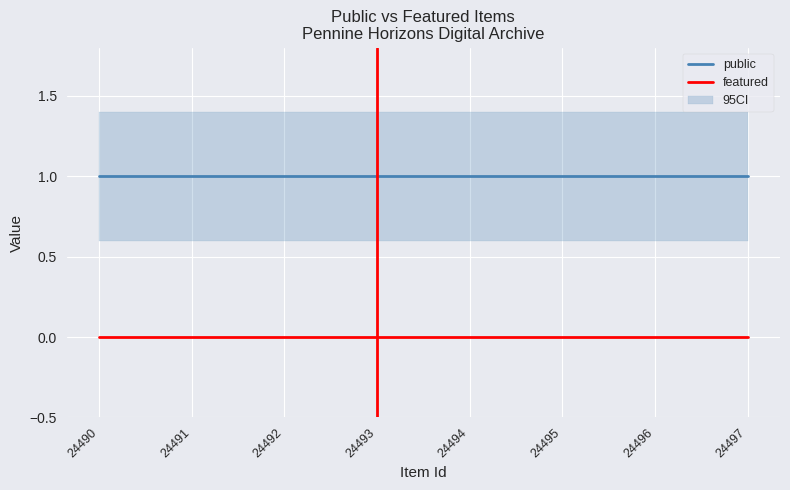

Is it true that public equals 0 at 24495?

False